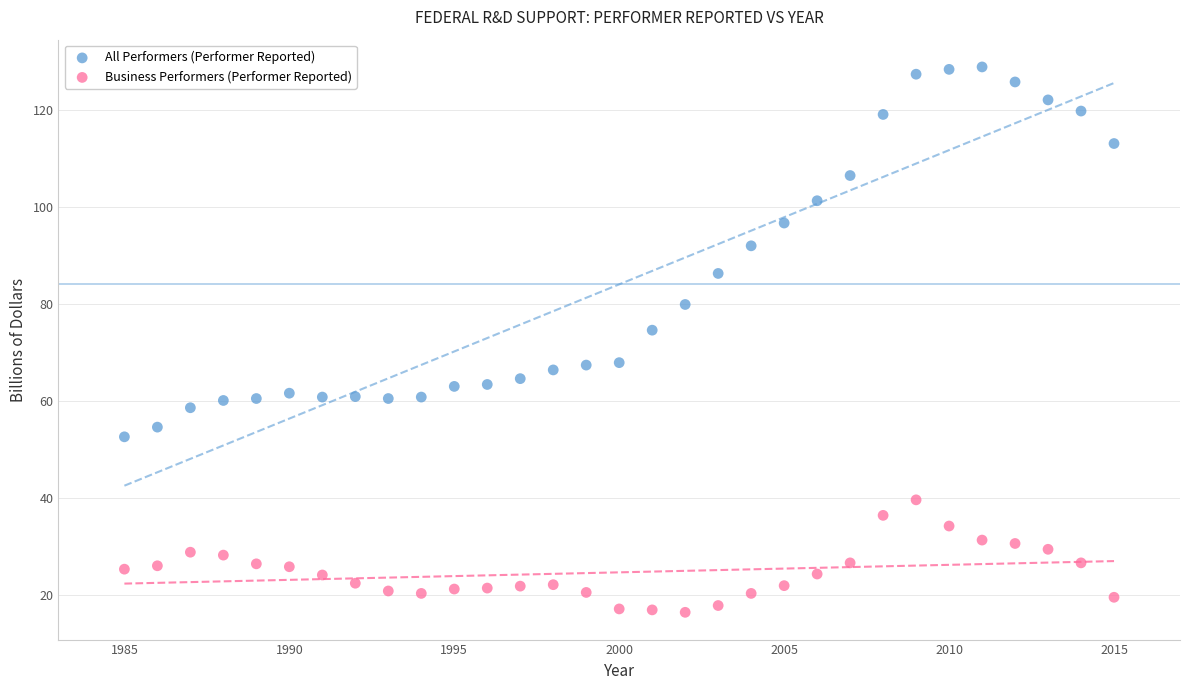

Which series contains the highest Y value?

All Performers (Performer Reported)